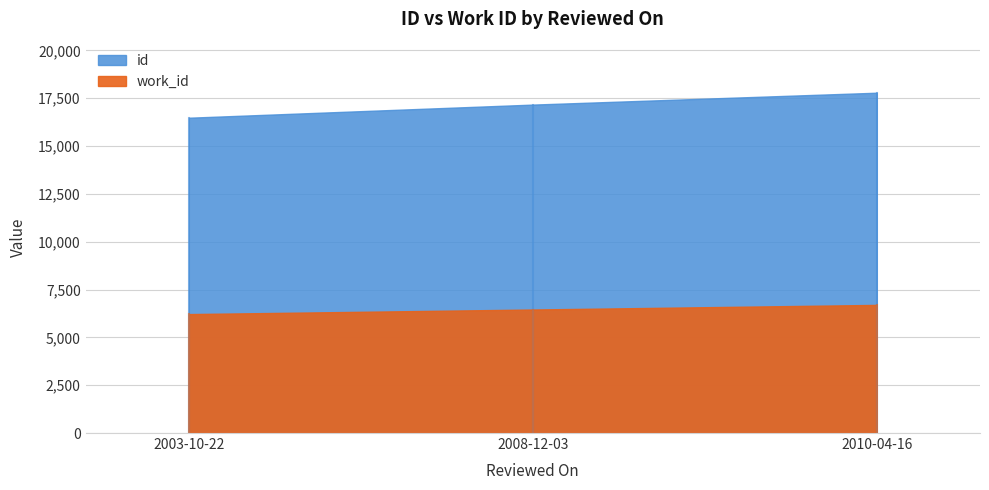

Reading left to right, list all the values displayed in this chart.

id: 16480	17166	17787
work_id: 6217	6456	6697